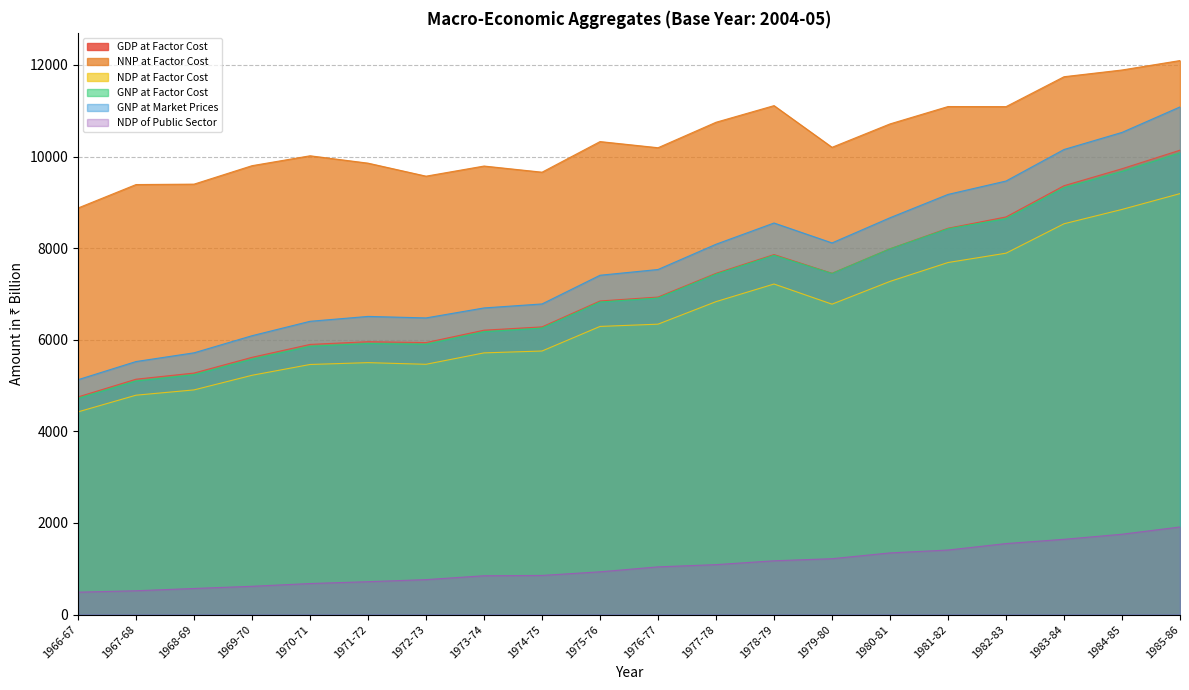

What are all the series names shown in the legend?

GDP at Factor Cost, NNP at Factor Cost, NDP at Factor Cost, GNP at Factor Cost, GNP at Market Prices, NDP of Public Sector